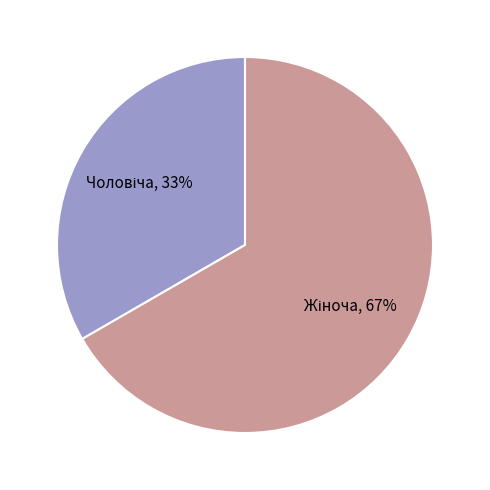

Is there a majority slice in this chart?

Yes